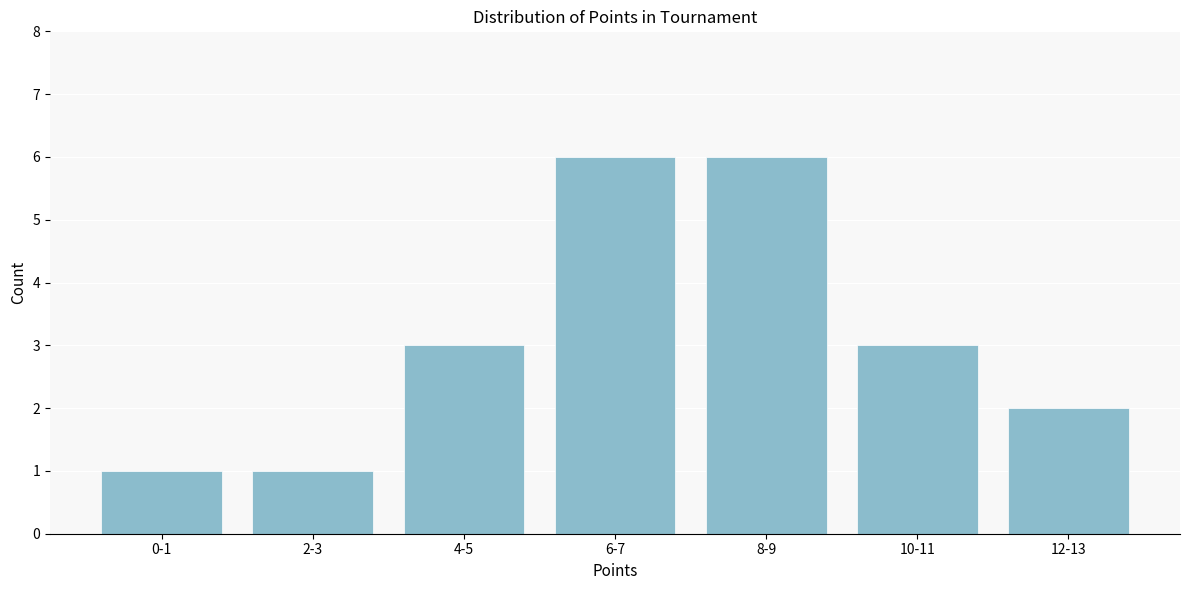

Reading left to right, extract all data points from this chart.

1	1	3	6	6	3	2